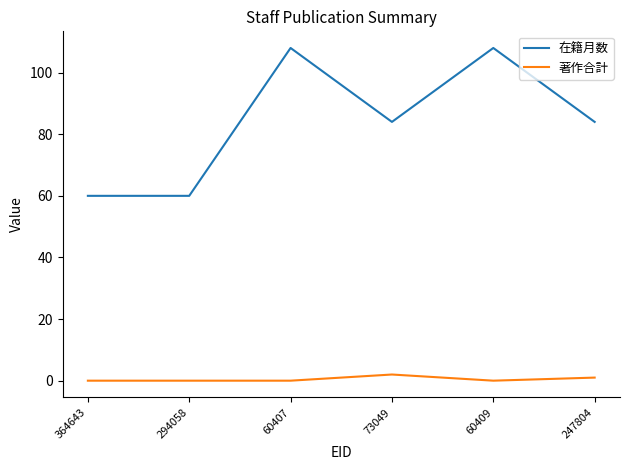

What is the difference between the maximum and minimum values in the 著作合計 series?

2